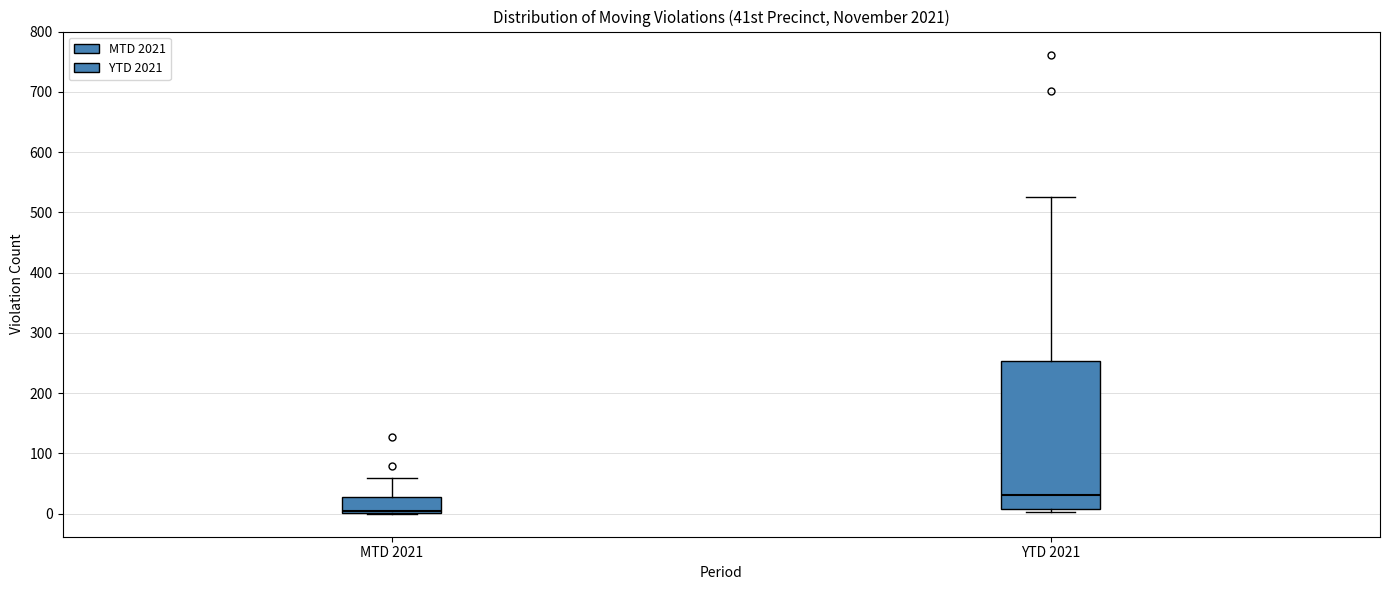

Which box has the highest median line?

YTD 2021